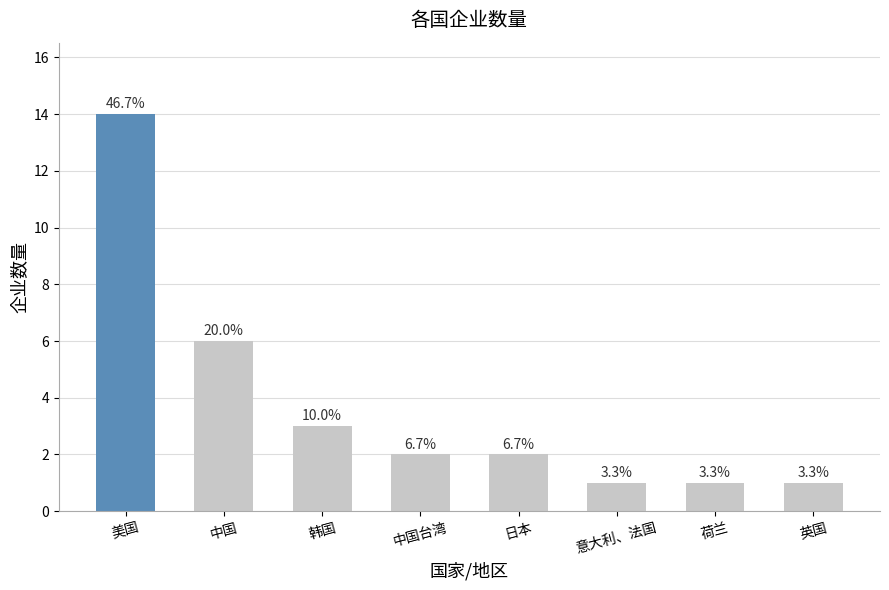

The chart shows a value of 3 at 中国台湾. True or false?

False